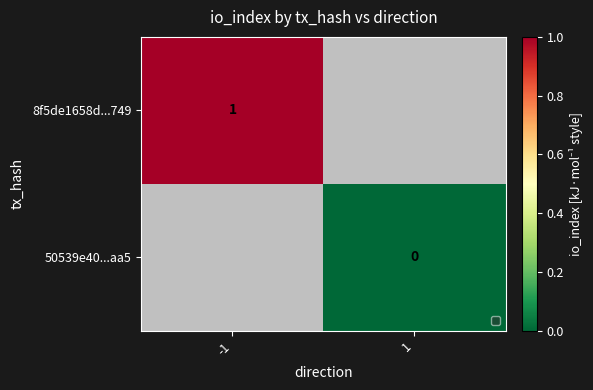

True or false: 8f5de1658d...749 has a value of 1 at -1.

True